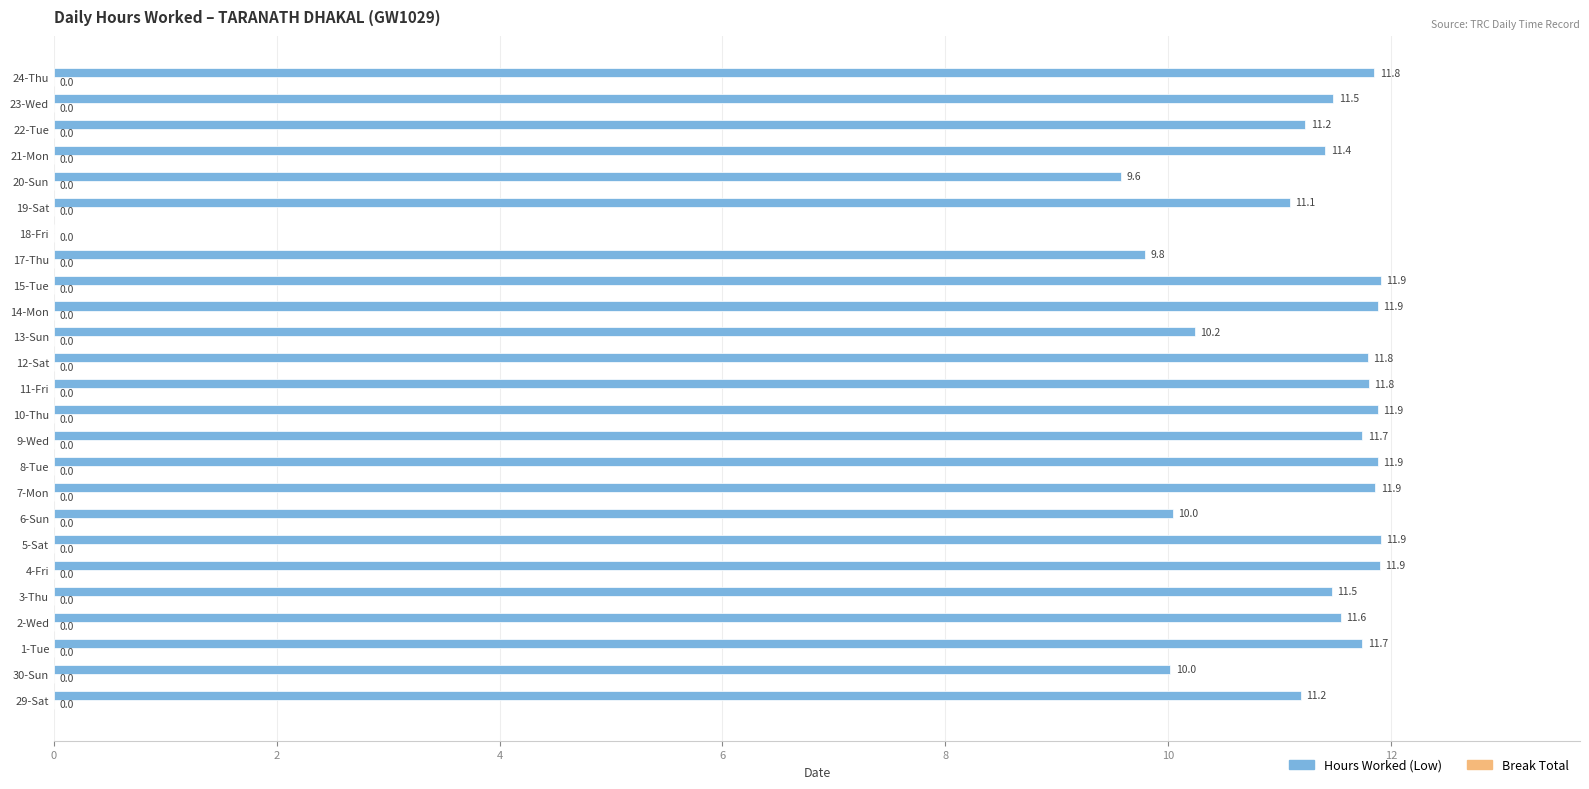

At which label is the value closest to 5?

20-Sun